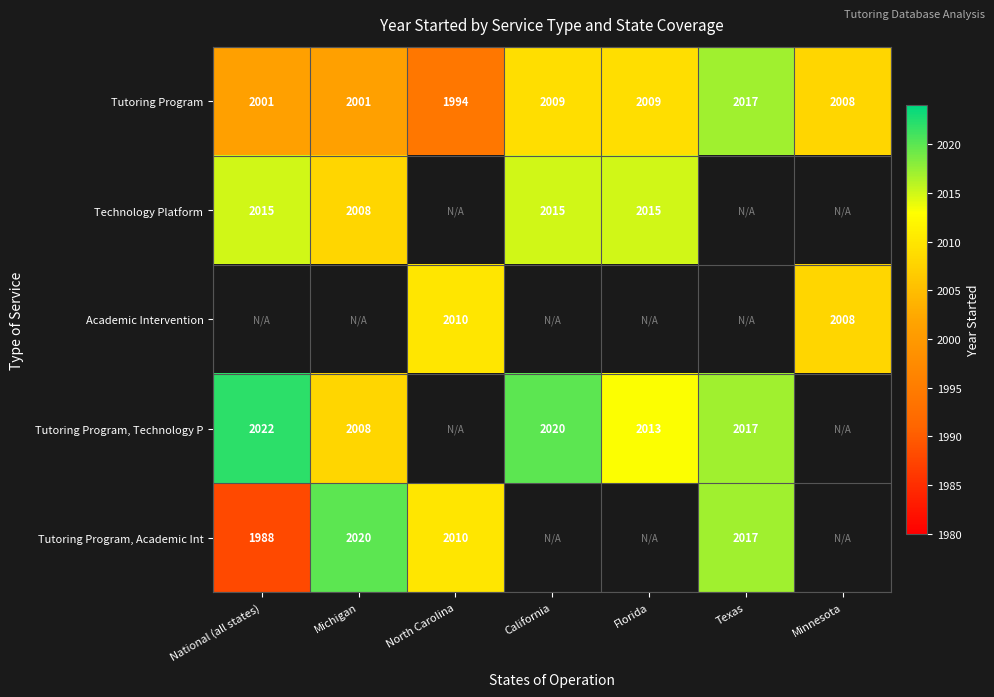

The value of Tutoring Program, Academic Int at Texas is 3429. True or false?

False